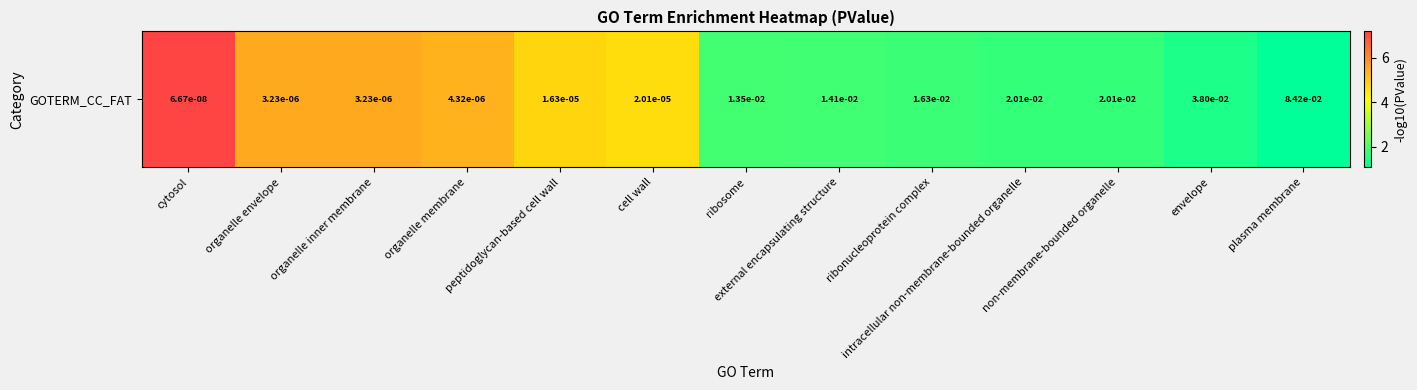

Which has a higher value, plasma membrane or cell wall?

cell wall